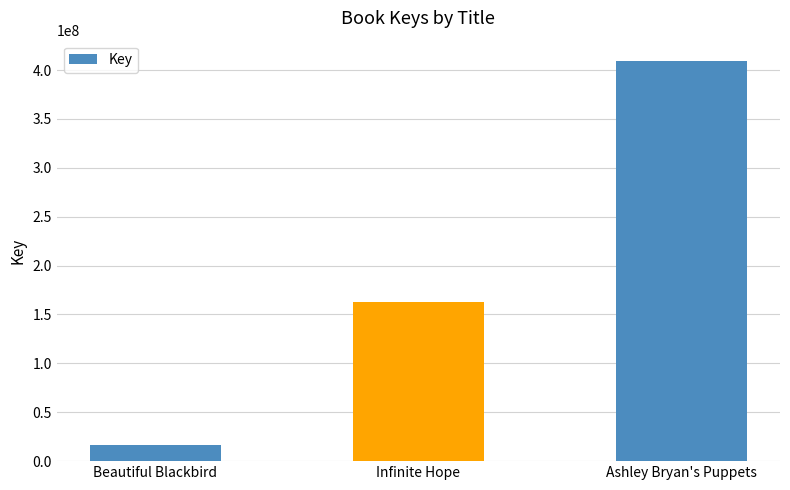

Count the number of data series in this chart.

1